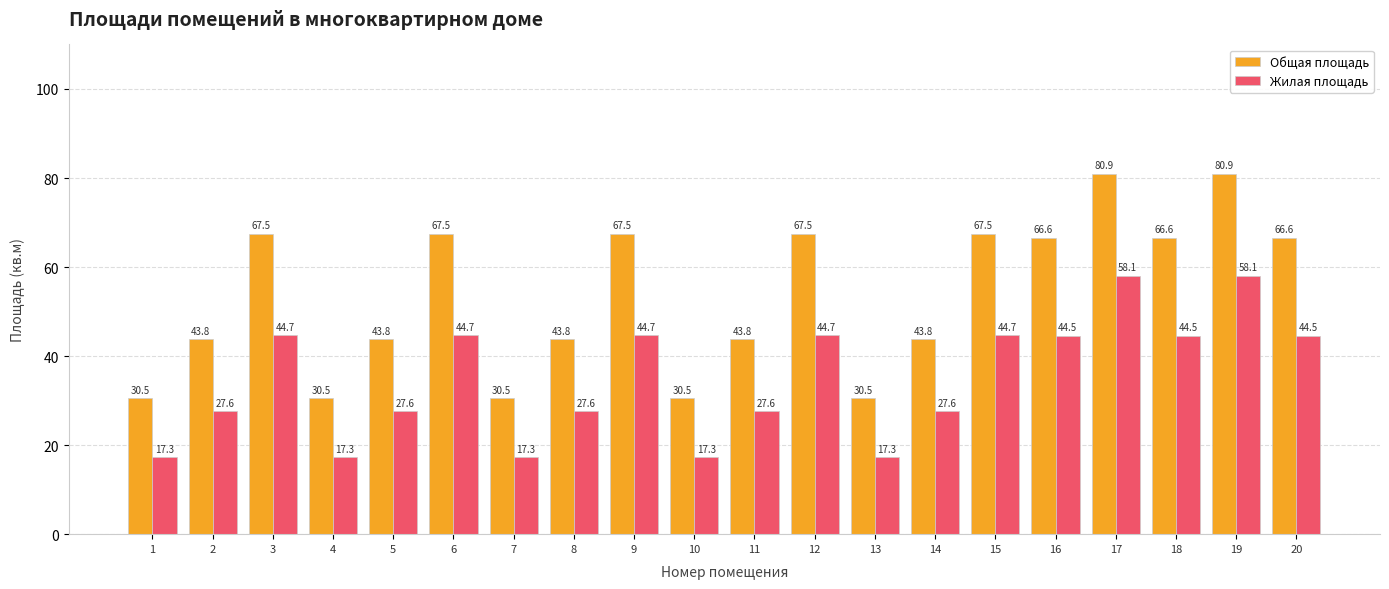

What is the sum of all Общая площадь values?

1070.6